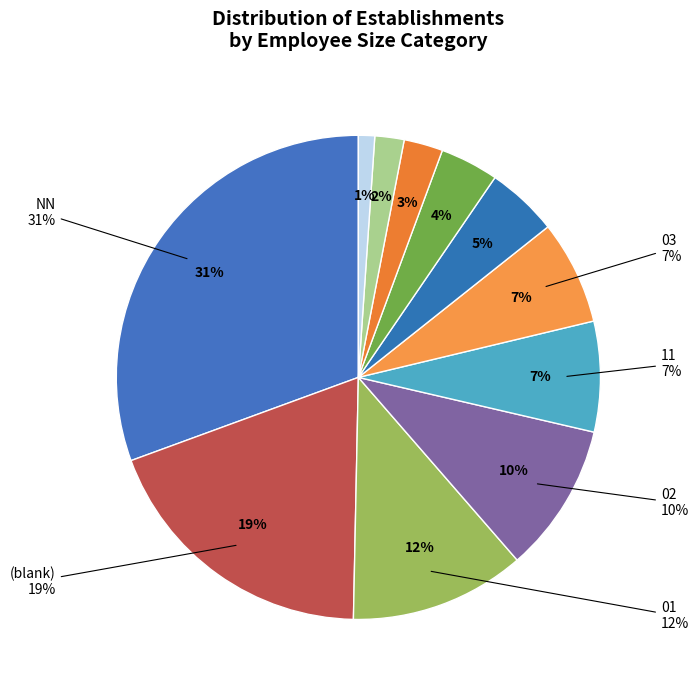

Between 03 and 21, which is larger?

03